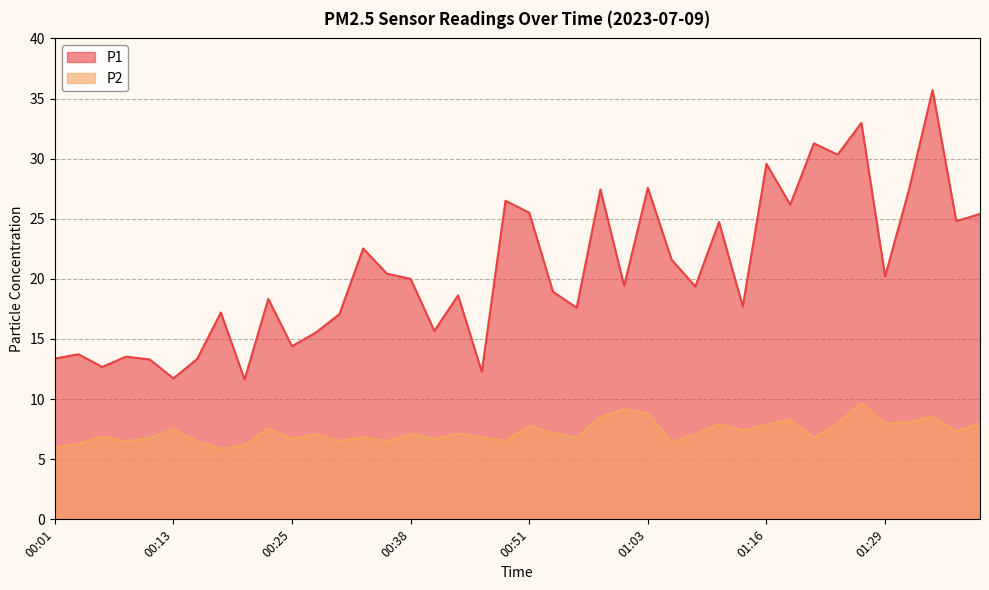

What is the approximate value of P2 at 00:03?

6.3